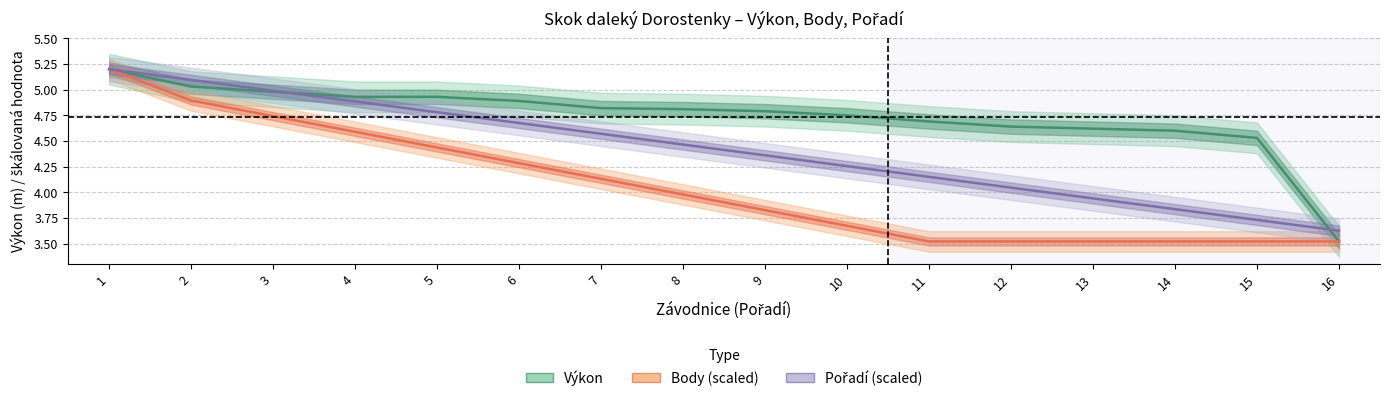

What is the value of the Pořadí (scaled) point at the 11th from the left?

4.2